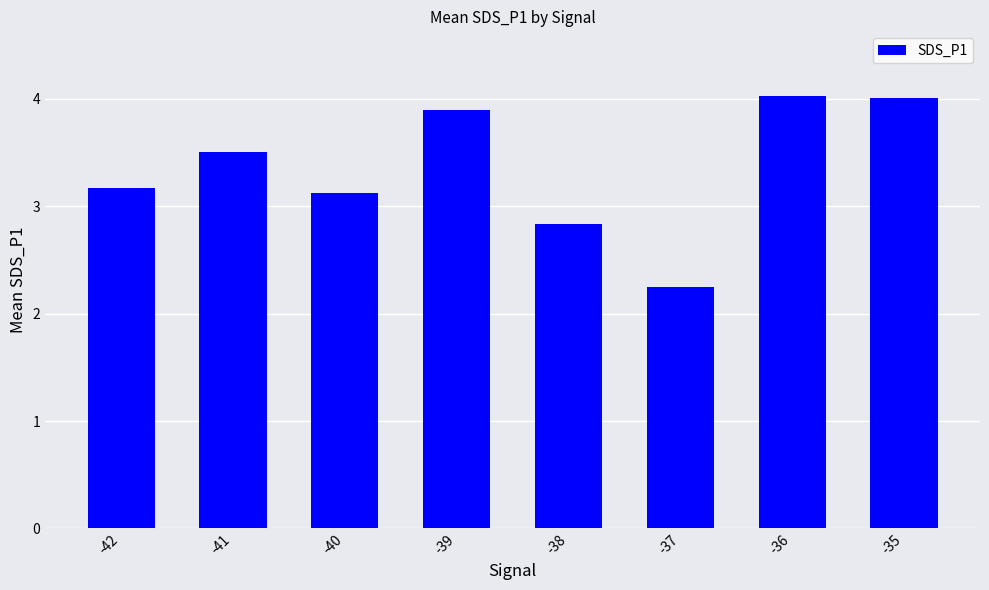

What is the difference between the maximum and minimum values?

1.8